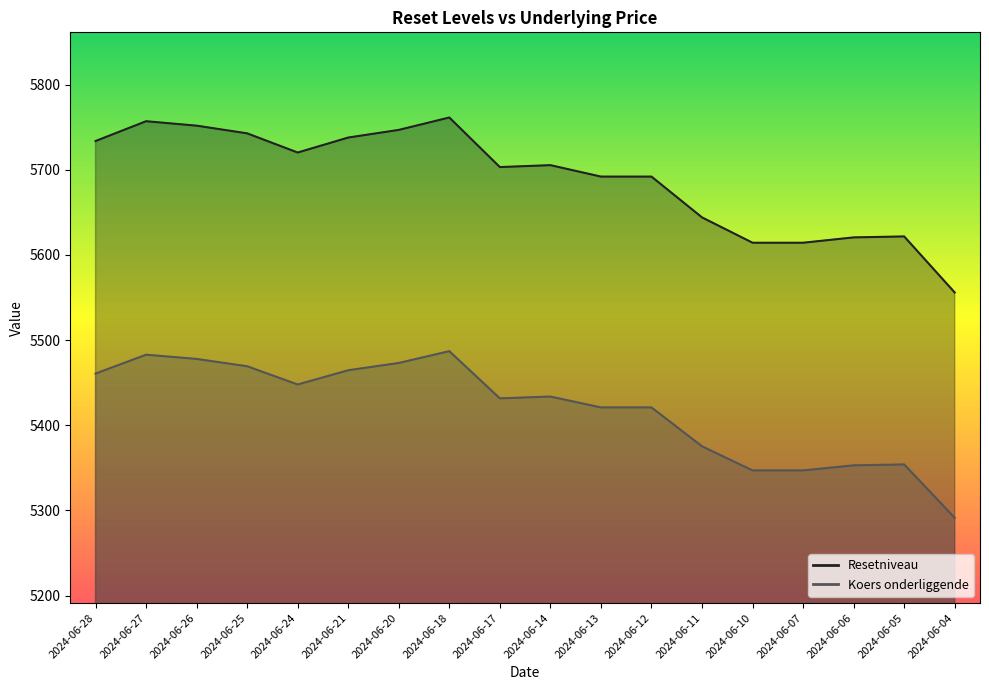

List the labels in order of Koers onderliggende value, smallest first.

2024-06-04, 2024-06-10, 2024-06-07, 2024-06-06, 2024-06-05, 2024-06-11, 2024-06-13, 2024-06-12, 2024-06-17, 2024-06-14, 2024-06-24, 2024-06-28, 2024-06-21, 2024-06-25, 2024-06-20, 2024-06-26, 2024-06-27, 2024-06-18